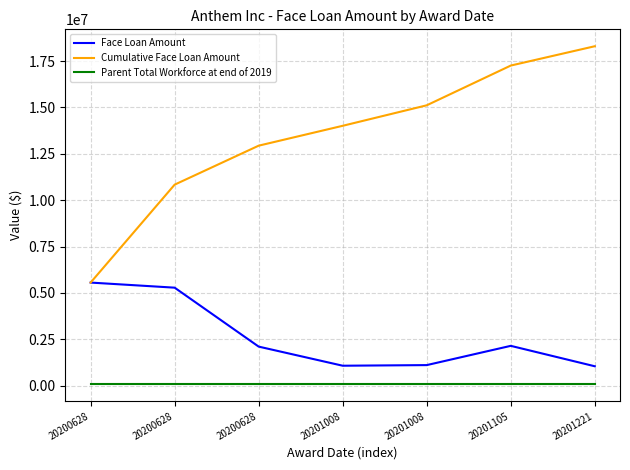

What are all the series names shown in the legend?

Face Loan Amount, Cumulative Face Loan Amount, Parent Total Workforce at end of 2019